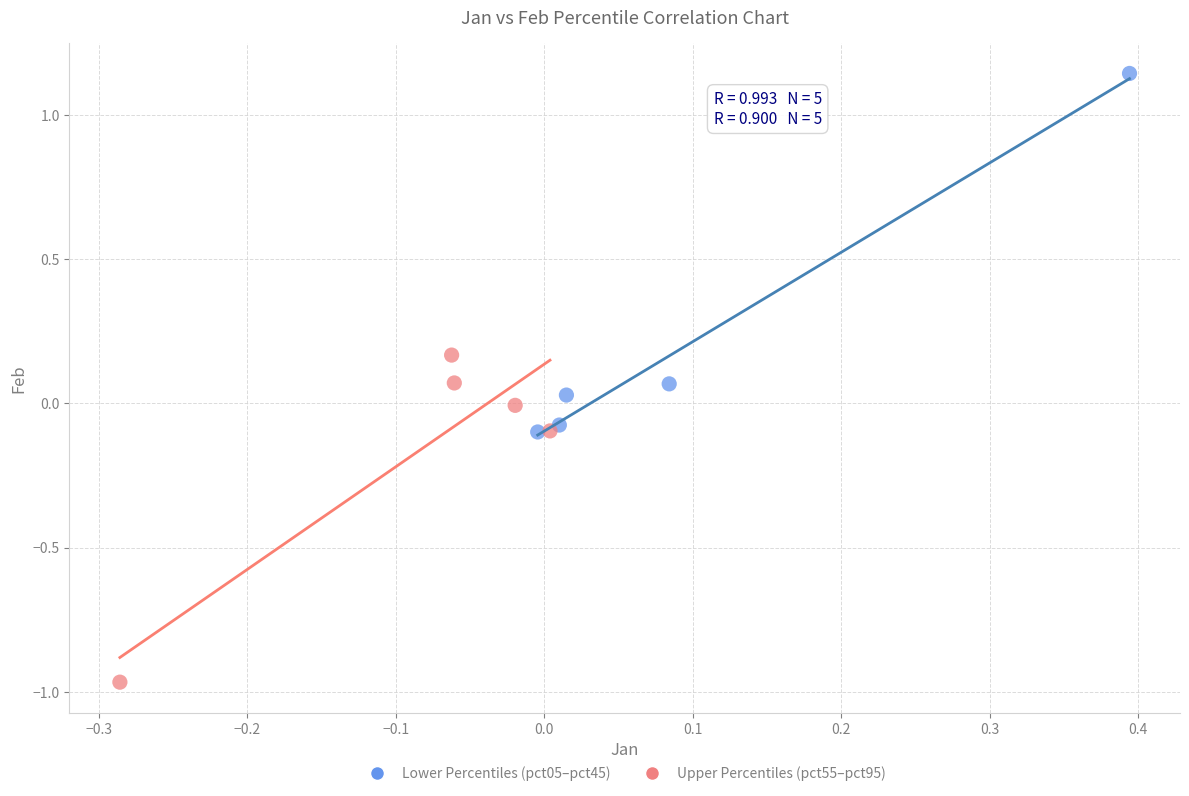

Which series reaches the minimum Y coordinate?

Upper Percentiles (pct55–pct95)